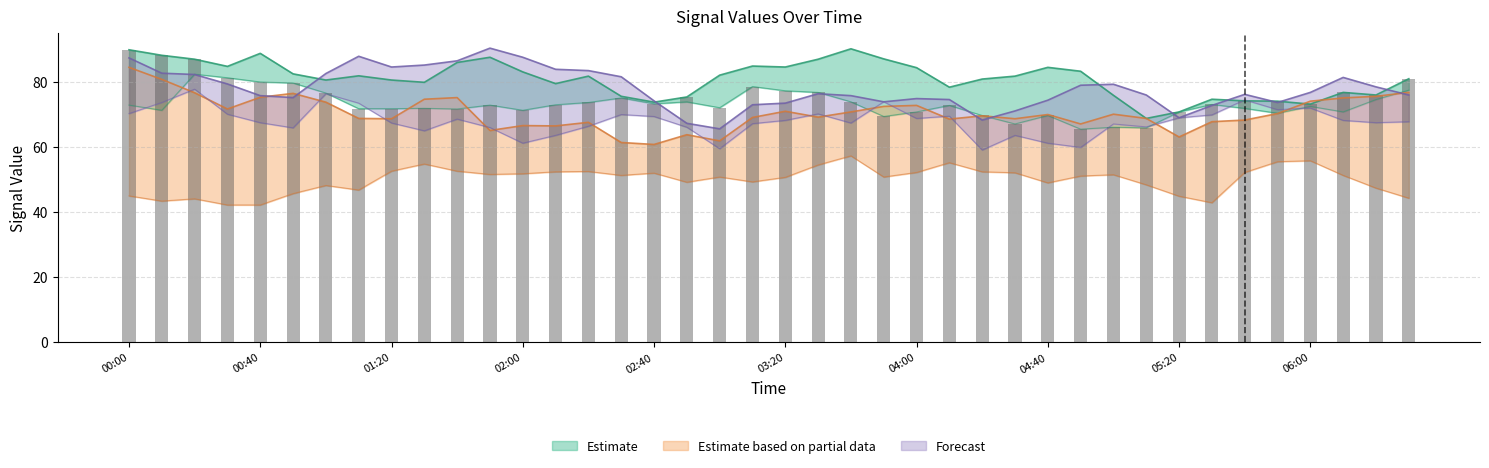

What is the label of the 32nd bar from the left?

2012/01/06 05:10